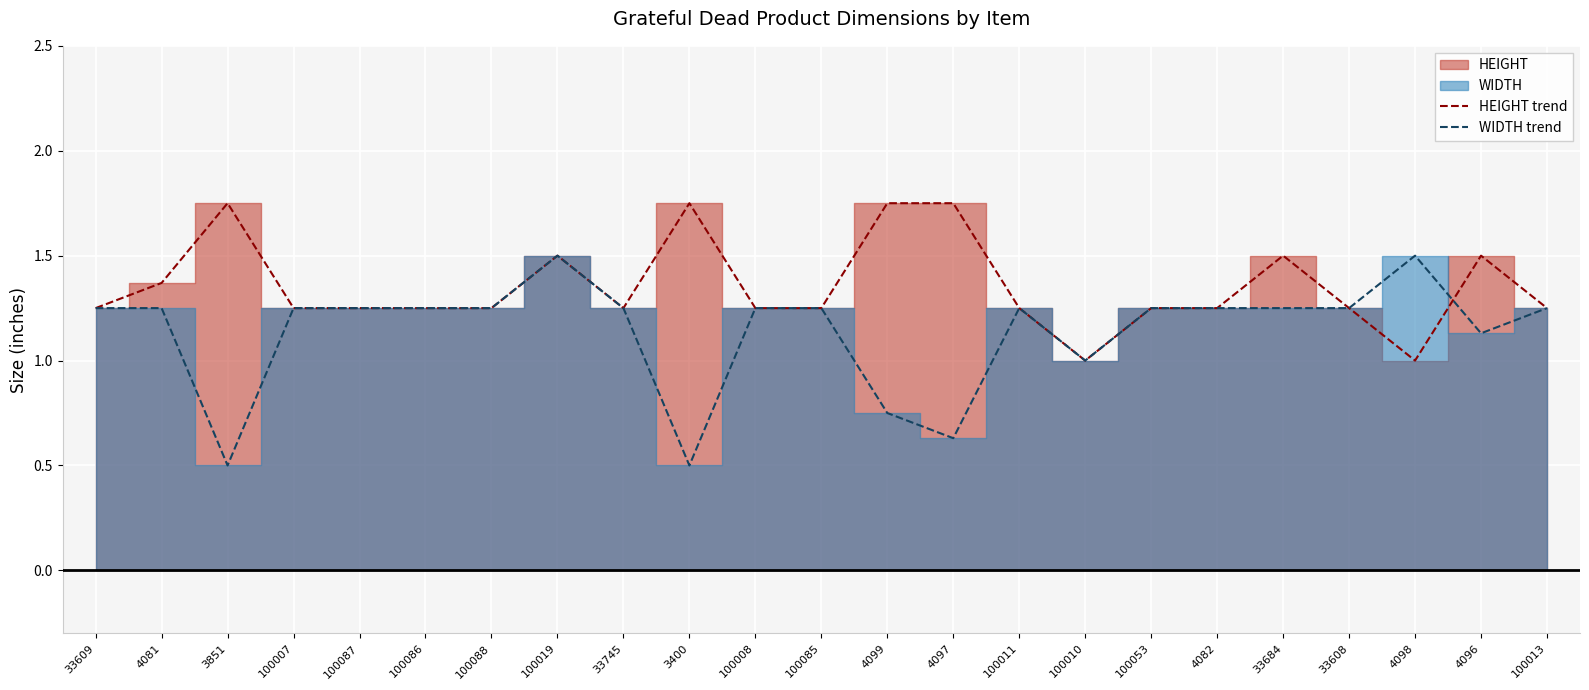

Is it true that WIDTH trend equals 1.2 at 100011?

True